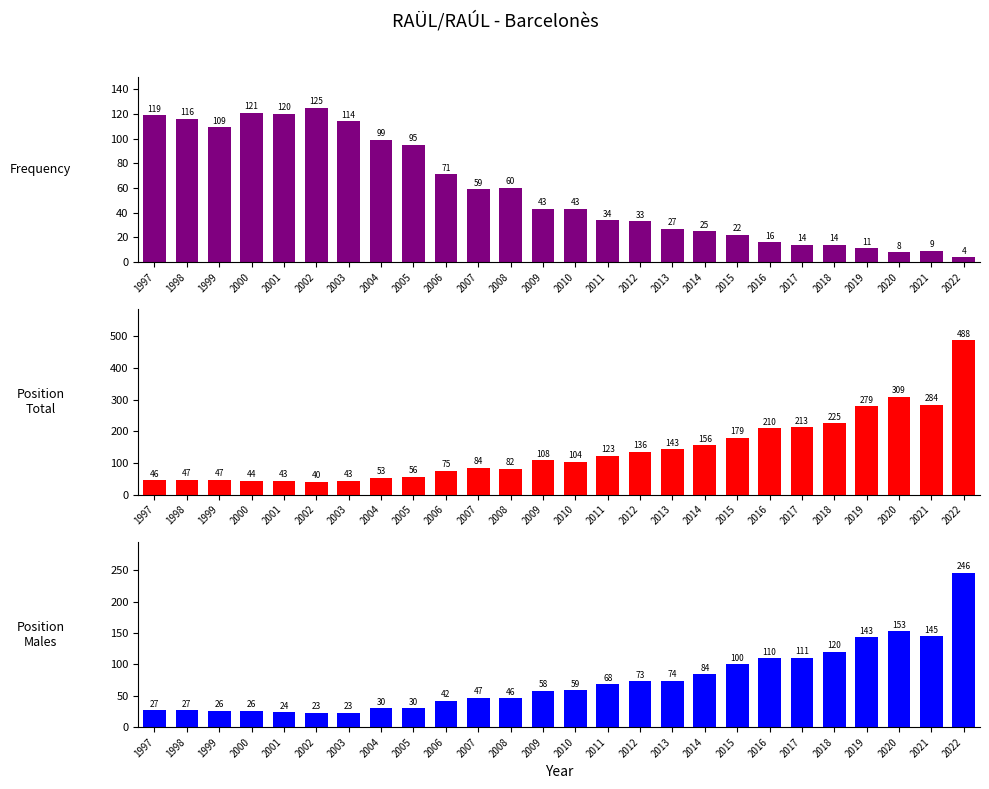

How many data points does each series have?

26